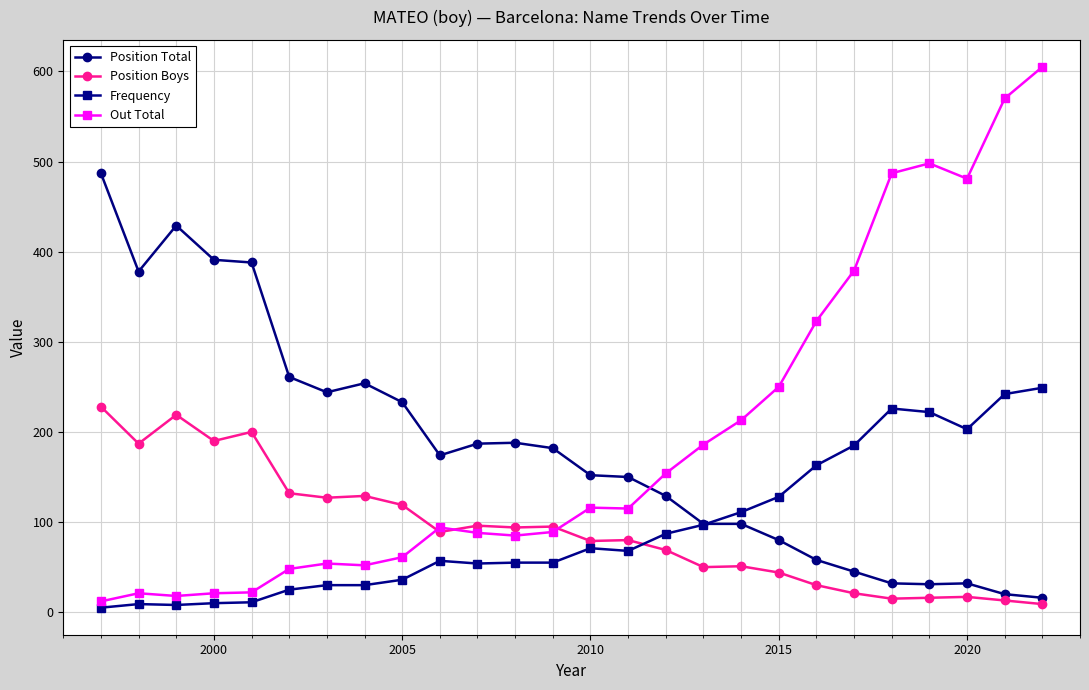

What is the highest value of the Out Total series?

605